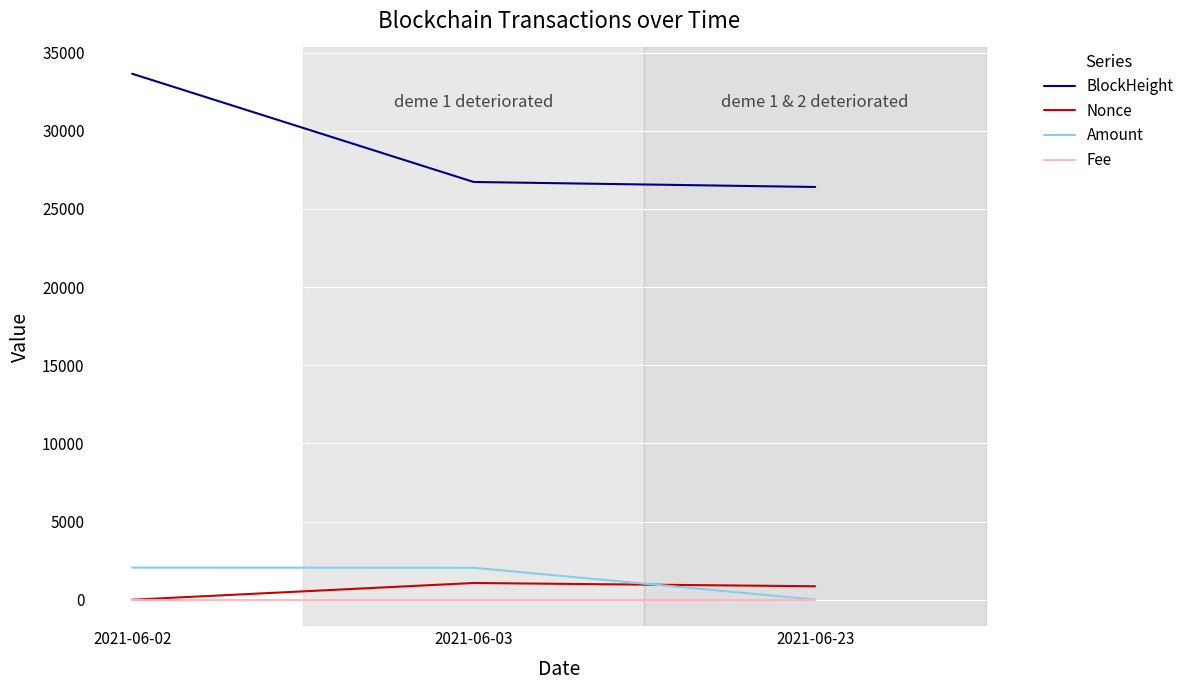

The BlockHeight series shows 26729.0 at 2021-06-03. True or false?

True